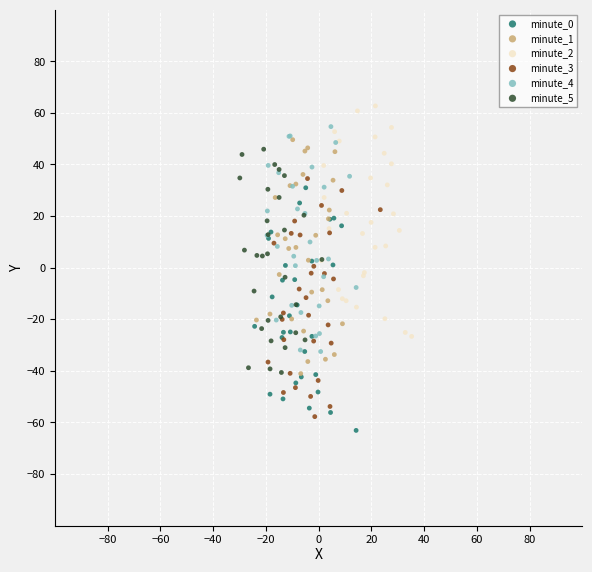

What are all the series names shown in the legend?

minute_0, minute_1, minute_2, minute_3, minute_4, minute_5